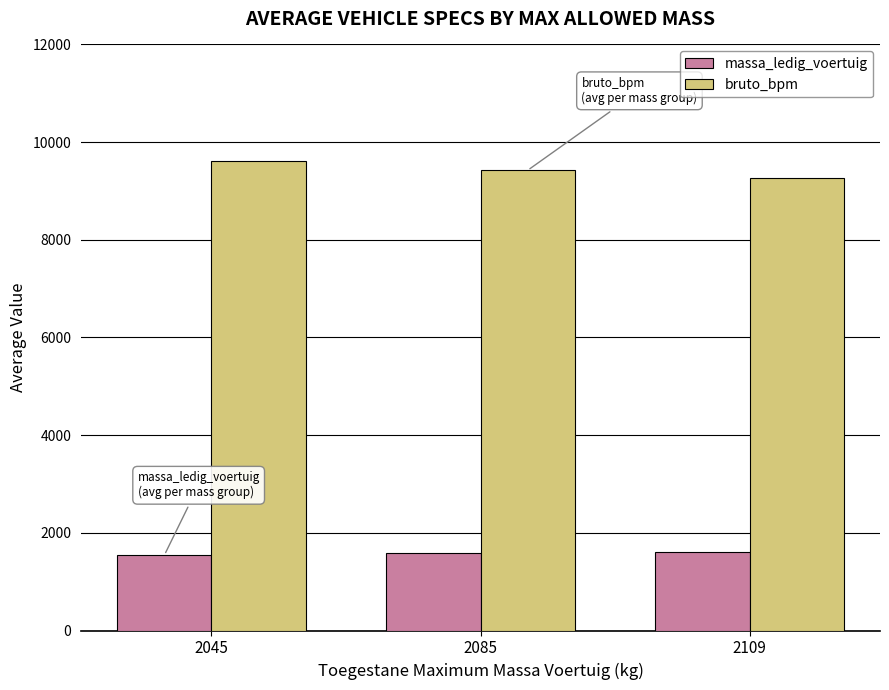

What is the difference between the massa_ledig_voertuig values at 2045 and 2085?

40